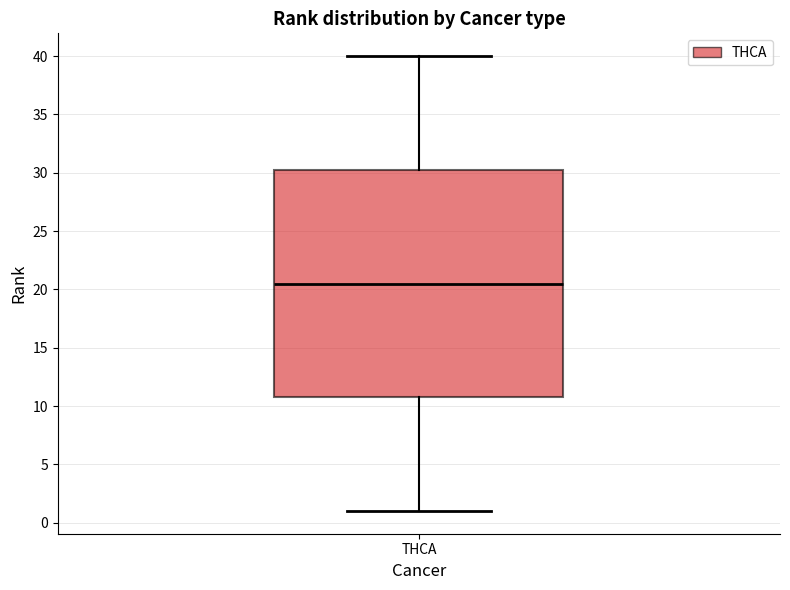

Read this box plot against the y-axis: the position of the median line, the range covered by the box, and the ends of both whiskers. The values are not printed on the chart, so give them approximately, as read against the axis.

median 20.5, box 11.0 to 30.5, whiskers 1.0 to 40.0